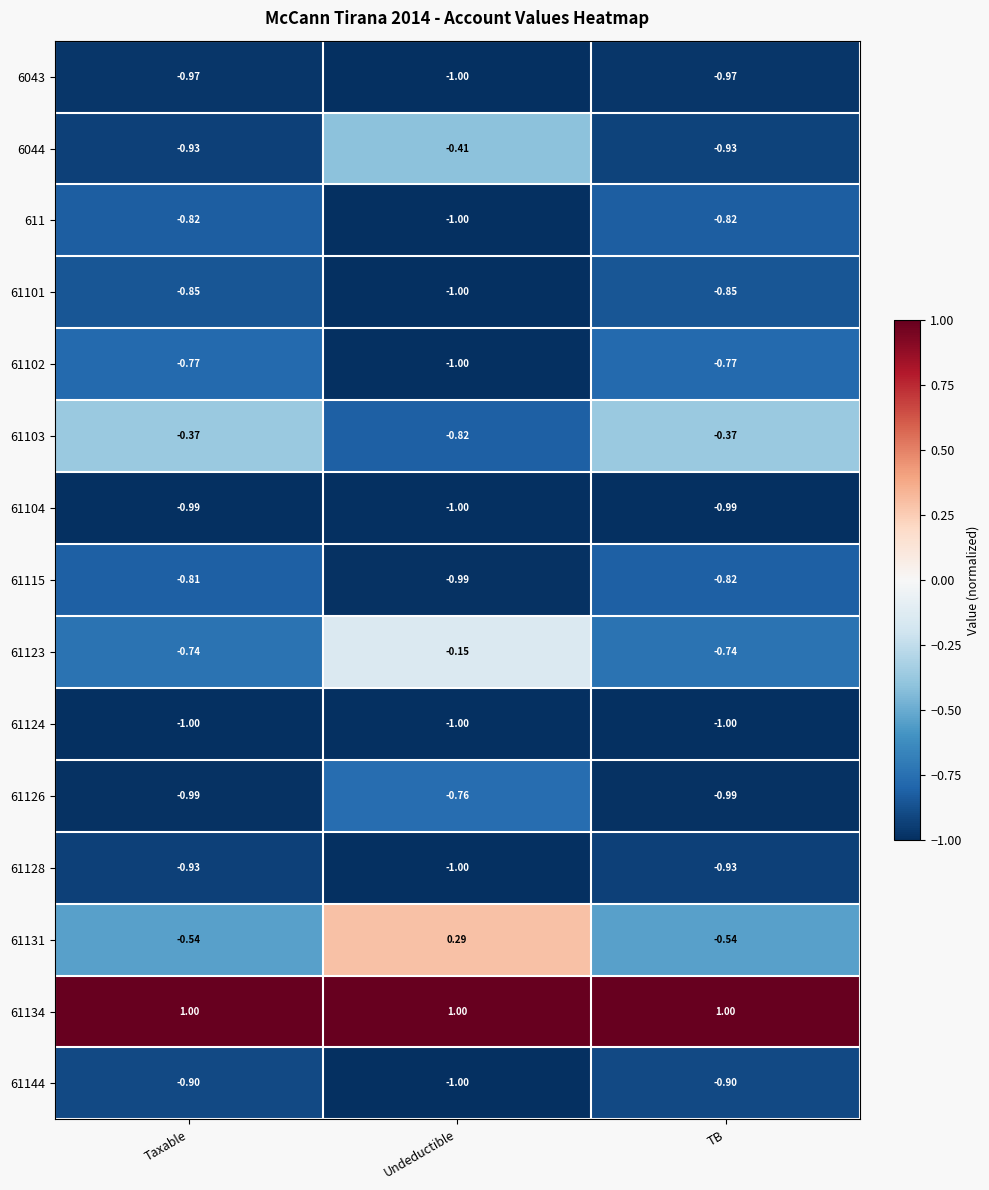

At which category is the sum across all series the highest?

Undeductible